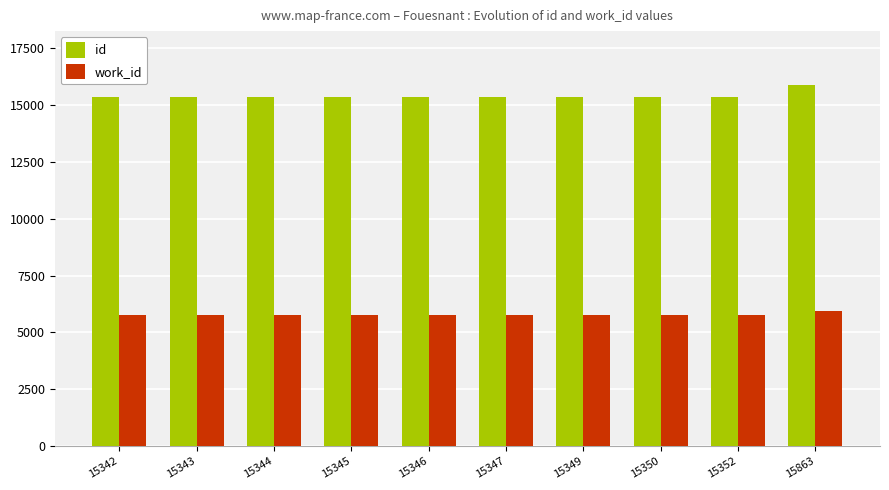

Rank the series at 15344 from lowest to highest value.

work_id, id